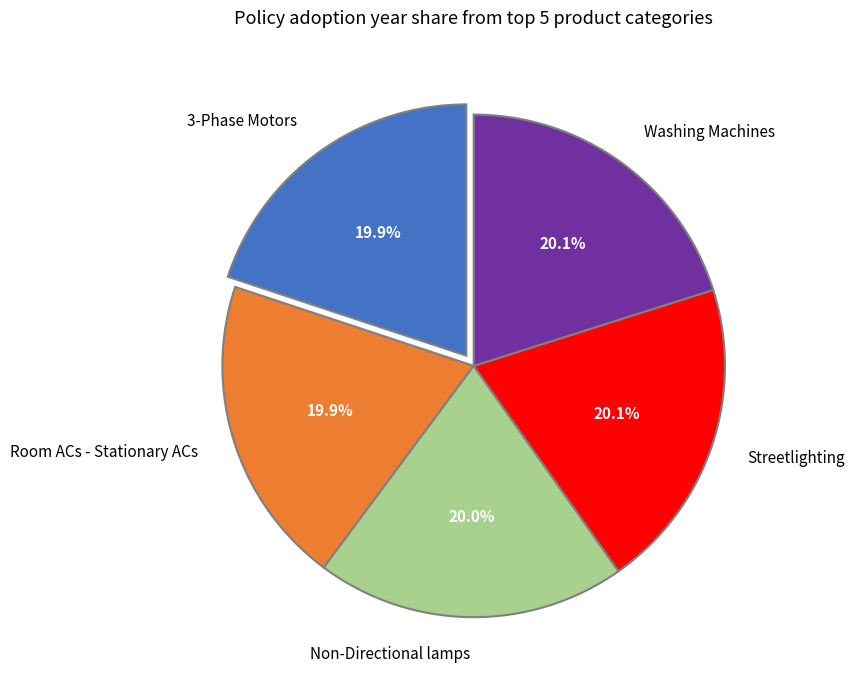

What portion of the pie excludes Streetlighting?

79.9%